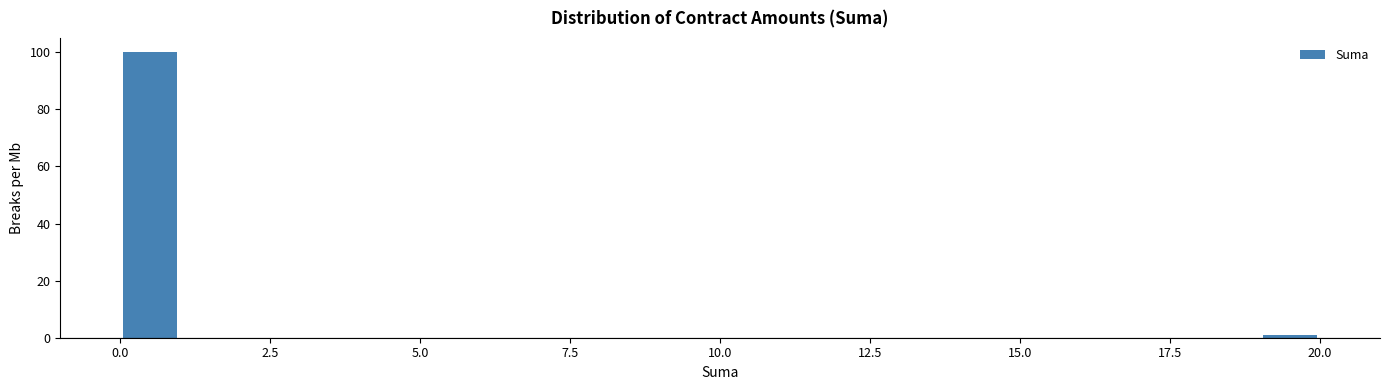

Read against the x-axis, roughly where is the centre of the tallest bar?

0.5